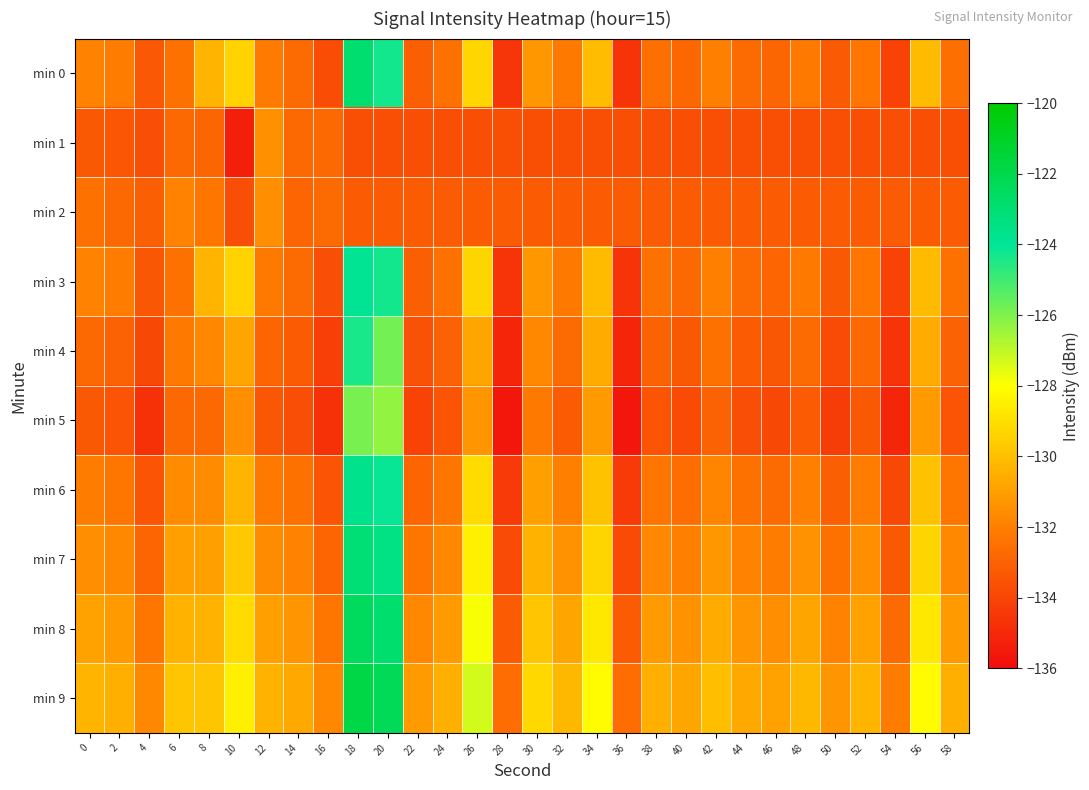

Reading right to left, transcribe all the data shown in this chart.

min 0: 58=-132.5	56=-130.1	54=-134.1	52=-132.3	50=-133.3	48=-132.2	46=-132.9	44=-132.7	42=-132.0	40=-132.8	38=-132.5	36=-134.6	34=-130.1	32=-132.2	30=-131.2	28=-134.6	26=-129.3	24=-132.5	22=-133.1	20=-124.3	18=-122.9	16=-133.7	14=-132.7	12=-132.2	10=-129.4	8=-130.3	6=-132.5	4=-133.4	2=-132.1	0=-131.9
min 1: 58=-133.7	56=-133.7	54=-133.7	52=-133.7	50=-133.7	48=-133.7	46=-133.7	44=-133.7	42=-133.7	40=-133.7	38=-133.7	36=-133.7	34=-133.7	32=-133.7	30=-133.7	28=-133.7	26=-133.7	24=-133.7	22=-133.7	20=-133.7	18=-133.7	16=-132.8	14=-132.8	12=-131.4	10=-135.3	8=-132.9	6=-132.8	4=-133.7	2=-133.4	0=-133.3
min 2: 58=-133.2	56=-133.2	54=-133.2	52=-133.2	50=-133.2	48=-133.2	46=-133.2	44=-133.2	42=-133.2	40=-133.2	38=-133.2	36=-133.2	34=-133.2	32=-133.2	30=-133.2	28=-133.2	26=-133.2	24=-133.2	22=-133.2	20=-133.2	18=-133.2	16=-132.7	14=-132.9	12=-131.5	10=-133.7	8=-132.3	6=-131.9	4=-133.1	2=-132.8	0=-132.5
min 3: 58=-132.5	56=-130.1	54=-134.1	52=-132.3	50=-133.3	48=-132.2	46=-132.9	44=-132.7	42=-132.0	40=-132.8	38=-132.5	36=-134.6	34=-130.1	32=-132.2	30=-131.2	28=-134.6	26=-129.3	24=-132.5	22=-133.1	20=-124.3	18=-123.9	16=-133.7	14=-132.7	12=-132.2	10=-129.4	8=-130.3	6=-132.5	4=-133.4	2=-132.1	0=-131.9
min 4: 58=-133.0	56=-130.6	54=-134.6	52=-132.8	50=-133.8	48=-132.7	46=-133.4	44=-133.2	42=-132.5	40=-133.3	38=-133.0	36=-135.1	34=-130.6	32=-132.7	30=-131.7	28=-135.1	26=-130.8	24=-133.0	22=-133.6	20=-125.8	18=-124.4	16=-134.2	14=-133.2	12=-132.9	10=-130.8	8=-131.7	6=-132.2	4=-133.9	2=-133.0	0=-132.8
min 5: 58=-133.5	56=-131.1	54=-135.1	52=-133.3	50=-134.3	48=-133.2	46=-133.9	44=-133.7	42=-133.0	40=-133.8	38=-133.5	36=-135.6	34=-131.1	32=-133.2	30=-132.2	28=-135.6	26=-131.3	24=-133.5	22=-134.1	20=-126.3	18=-125.9	16=-134.7	14=-133.7	12=-133.4	10=-131.5	8=-132.8	6=-132.8	4=-134.7	2=-133.5	0=-133.3
min 6: 58=-132.3	56=-129.9	54=-133.9	52=-132.1	50=-133.1	48=-132.0	46=-132.7	44=-132.5	42=-131.8	40=-132.6	38=-132.3	36=-134.4	34=-129.9	32=-132.0	30=-131.0	28=-134.4	26=-129.1	24=-132.3	22=-132.9	20=-124.1	18=-123.7	16=-133.5	14=-132.5	12=-132.2	10=-130.3	8=-131.6	6=-131.6	4=-133.5	2=-132.3	0=-132.1
min 7: 58=-131.7	56=-129.3	54=-133.3	52=-131.5	50=-132.5	48=-131.4	46=-132.1	44=-131.9	42=-131.2	40=-132.0	38=-131.7	36=-133.8	34=-129.3	32=-131.4	30=-130.4	28=-133.8	26=-128.5	24=-131.7	22=-132.3	20=-123.5	18=-123.1	16=-132.9	14=-131.9	12=-131.6	10=-129.7	8=-131.0	6=-131.0	4=-132.9	2=-131.7	0=-131.5
min 8: 58=-131.1	56=-128.7	54=-132.7	52=-130.9	50=-131.9	48=-130.8	46=-131.5	44=-131.3	42=-130.6	40=-131.4	38=-131.1	36=-133.2	34=-128.7	32=-130.8	30=-129.8	28=-133.2	26=-127.9	24=-131.1	22=-131.7	20=-122.9	18=-122.5	16=-132.3	14=-131.3	12=-131.0	10=-129.1	8=-130.4	6=-130.4	4=-132.3	2=-131.1	0=-130.9
min 9: 58=-130.5	56=-128.1	54=-132.1	52=-130.3	50=-131.3	48=-130.2	46=-130.9	44=-130.7	42=-130.0	40=-130.8	38=-130.5	36=-132.6	34=-128.1	32=-130.2	30=-129.2	28=-132.6	26=-127.3	24=-130.5	22=-131.1	20=-122.3	18=-121.9	16=-131.7	14=-130.7	12=-130.4	10=-128.5	8=-129.8	6=-129.8	4=-131.7	2=-130.5	0=-130.3